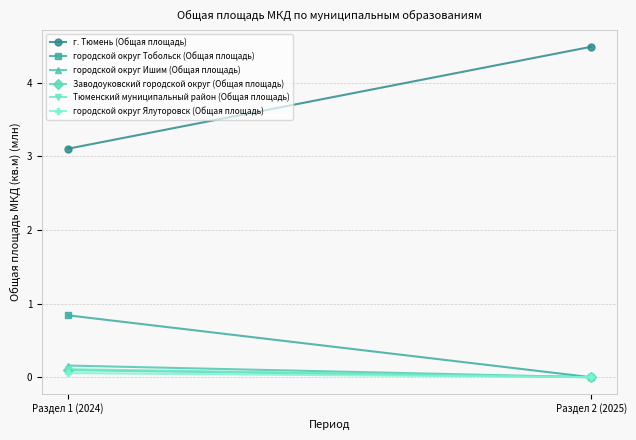

List the labels in order of городской округ Ялуторовск (Общая площадь) value, smallest first.

Раздел 2 (2025), Раздел 1 (2024)